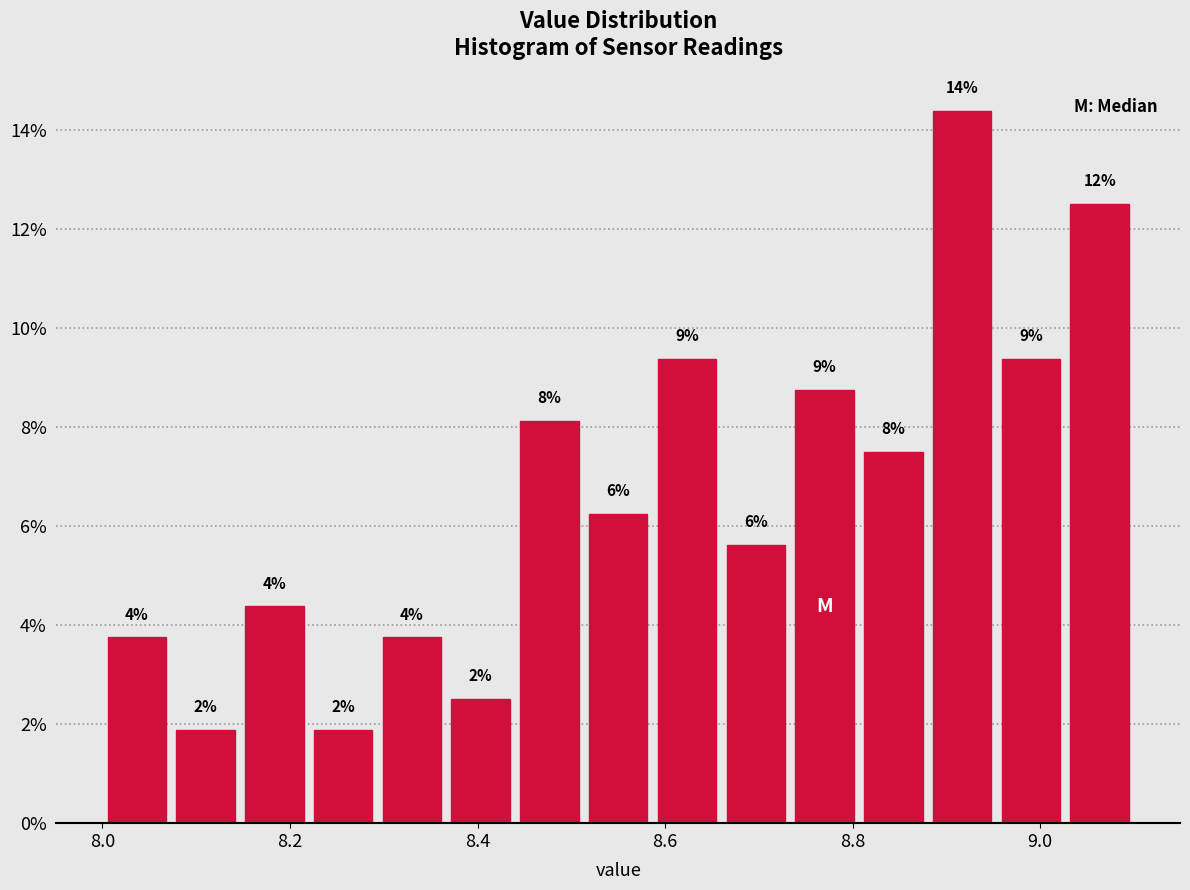

Around what value on the x-axis is the tallest bar? Give the approximate position of its centre, as read against the axis.

8.92